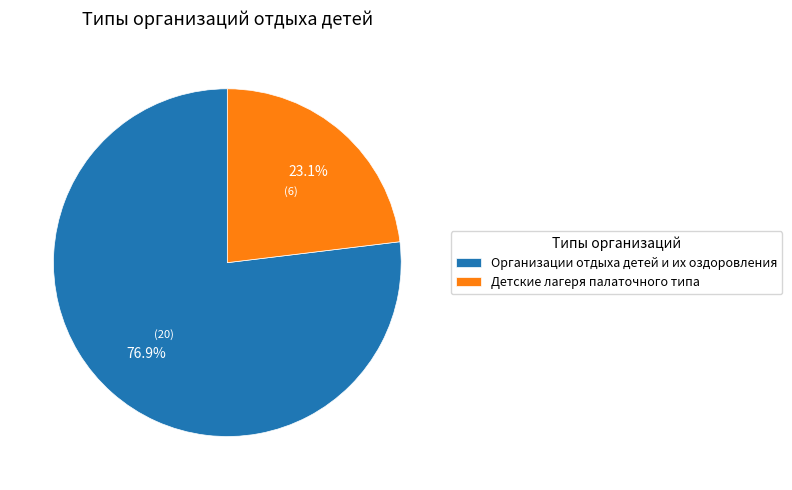

To the nearest percent, what is the difference between the Организации отдыха детей и их оздоровления and Детские лагеря палаточного типа slice percentages?

54%